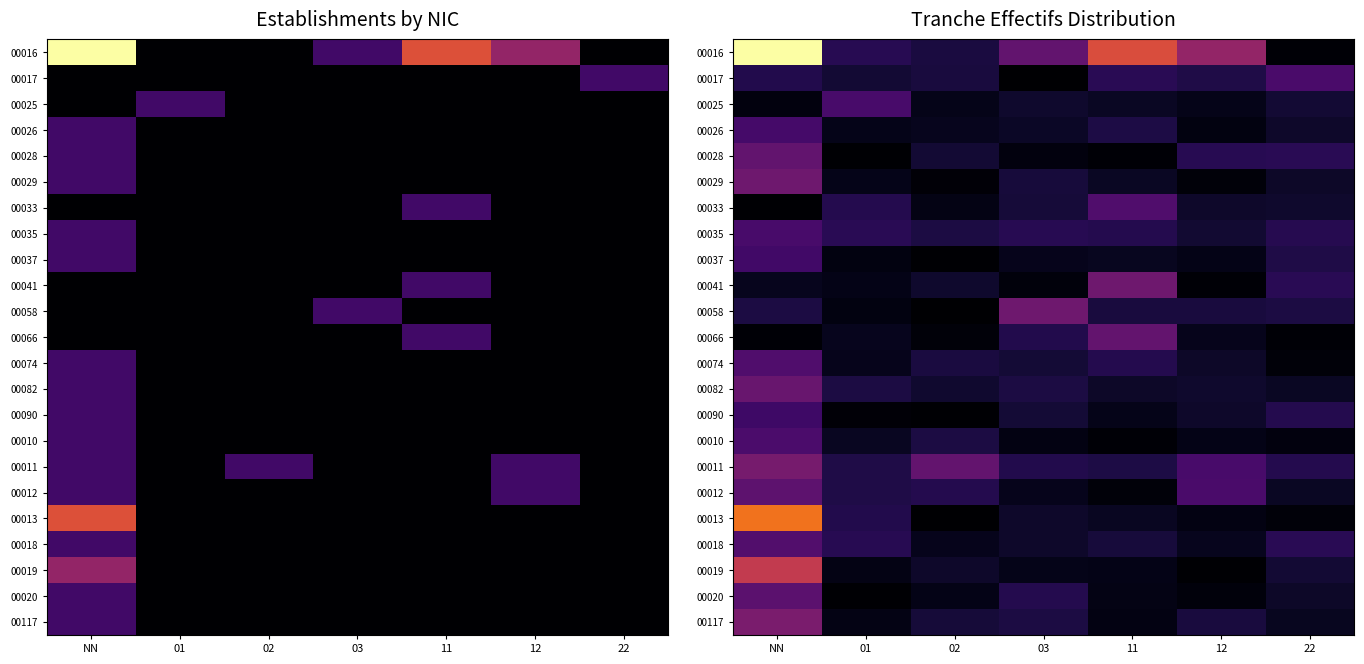

Which label corresponds to the smallest value in the chart?

02